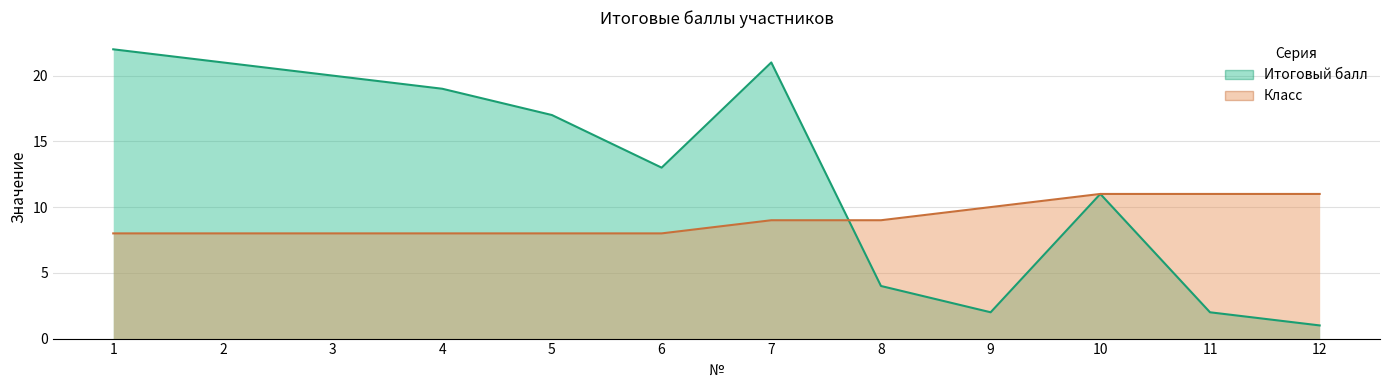

Between 3 and 7, which series saw the biggest shift?

Итоговый балл